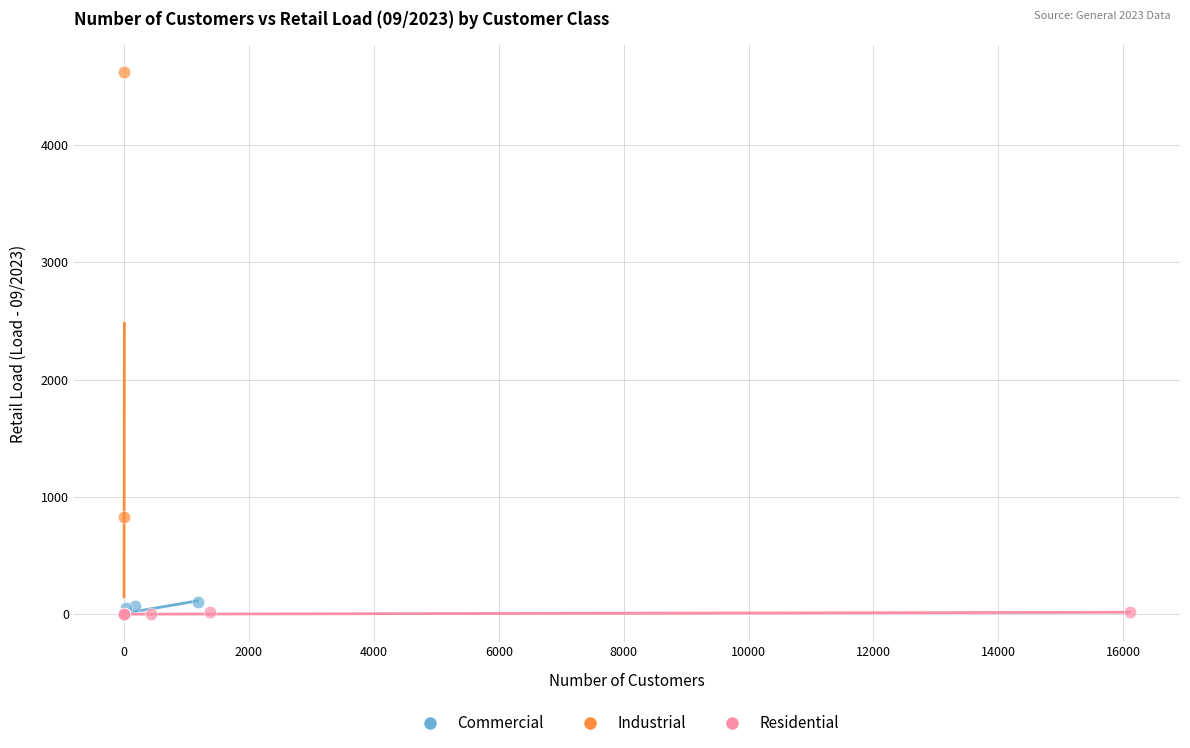

Which series has the largest Y range (max minus min)?

Industrial